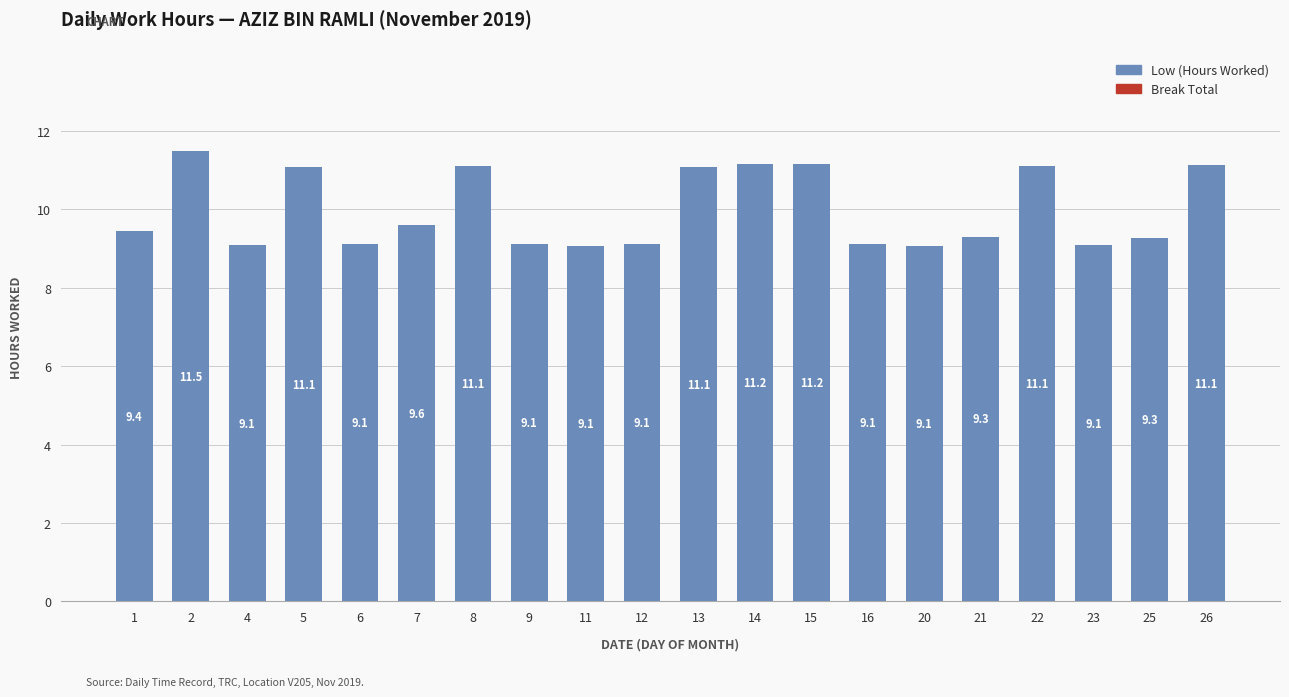

What is the change in value from 9 to 13?

+2.0